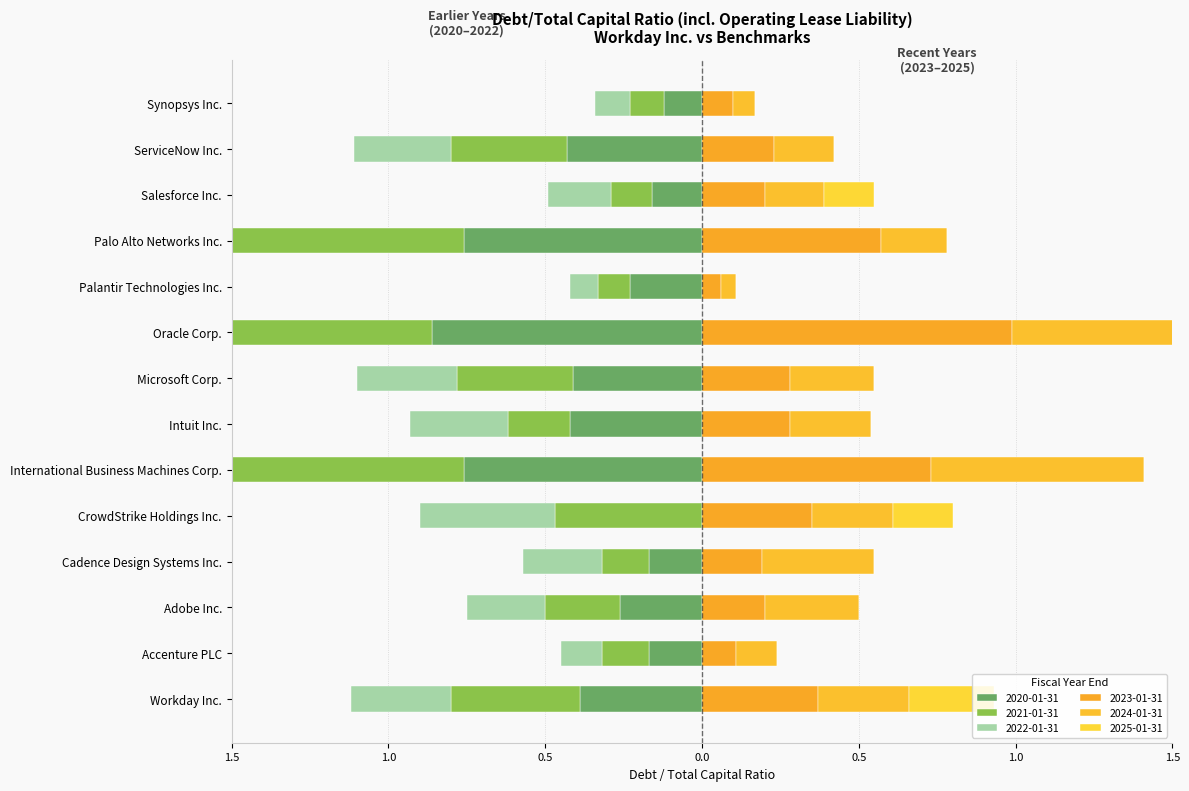

At which category is the sum across all series the highest?

Salesforce Inc.